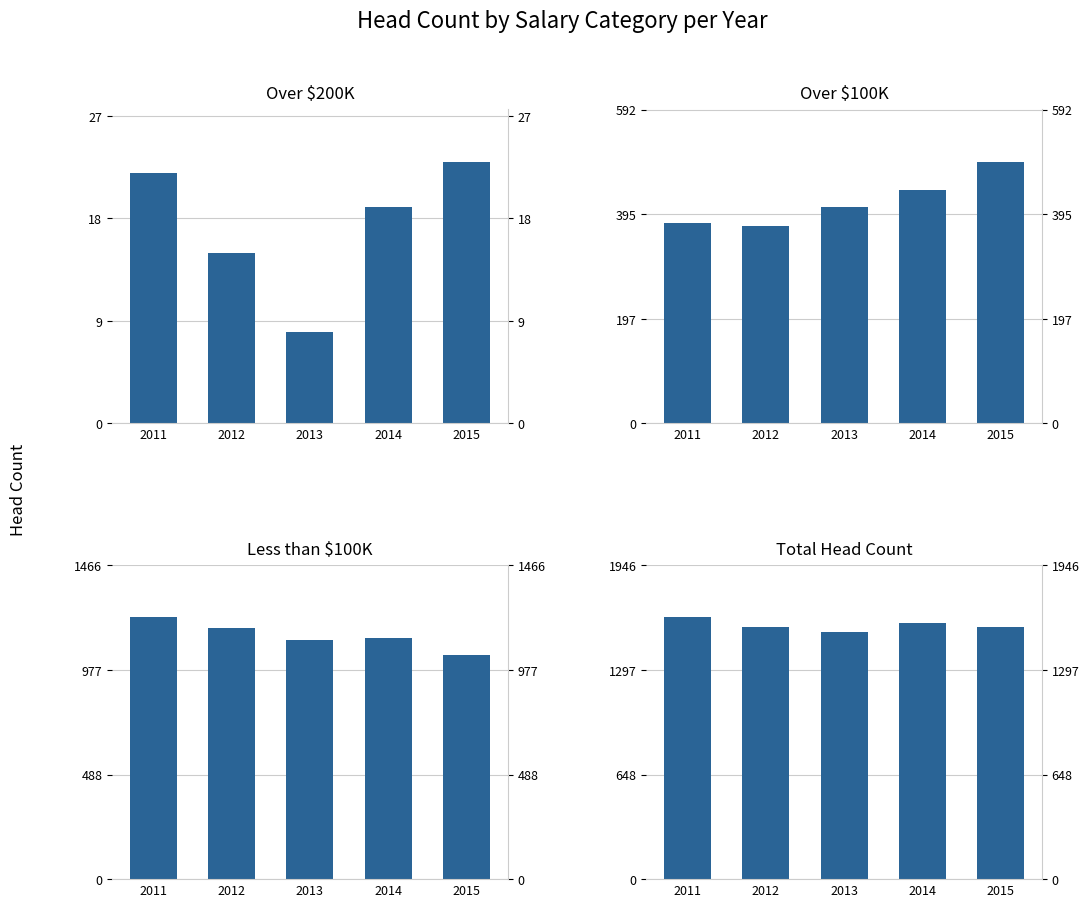

At 2011, list the series in order from largest to smallest.

Total Head Count, Less than $100K, Over $100K, Over $200K